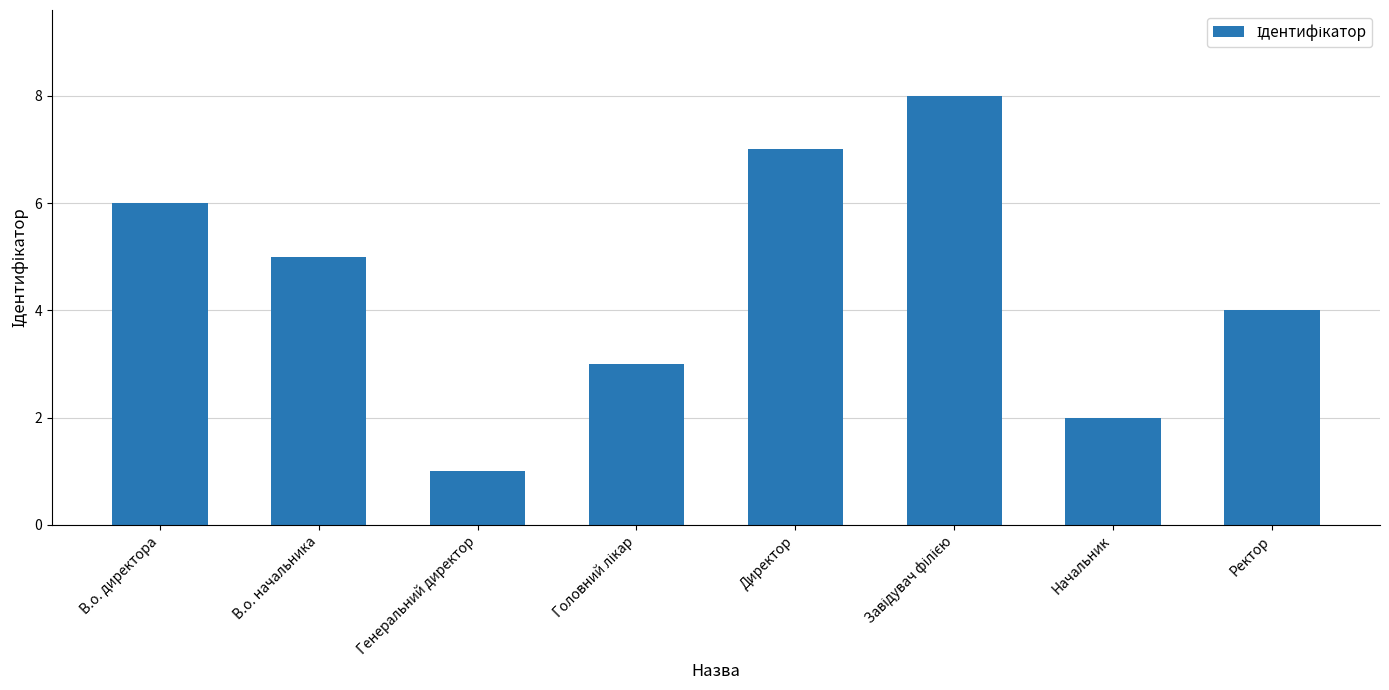

True or false: the data shows 1 at Генеральний директор.

True